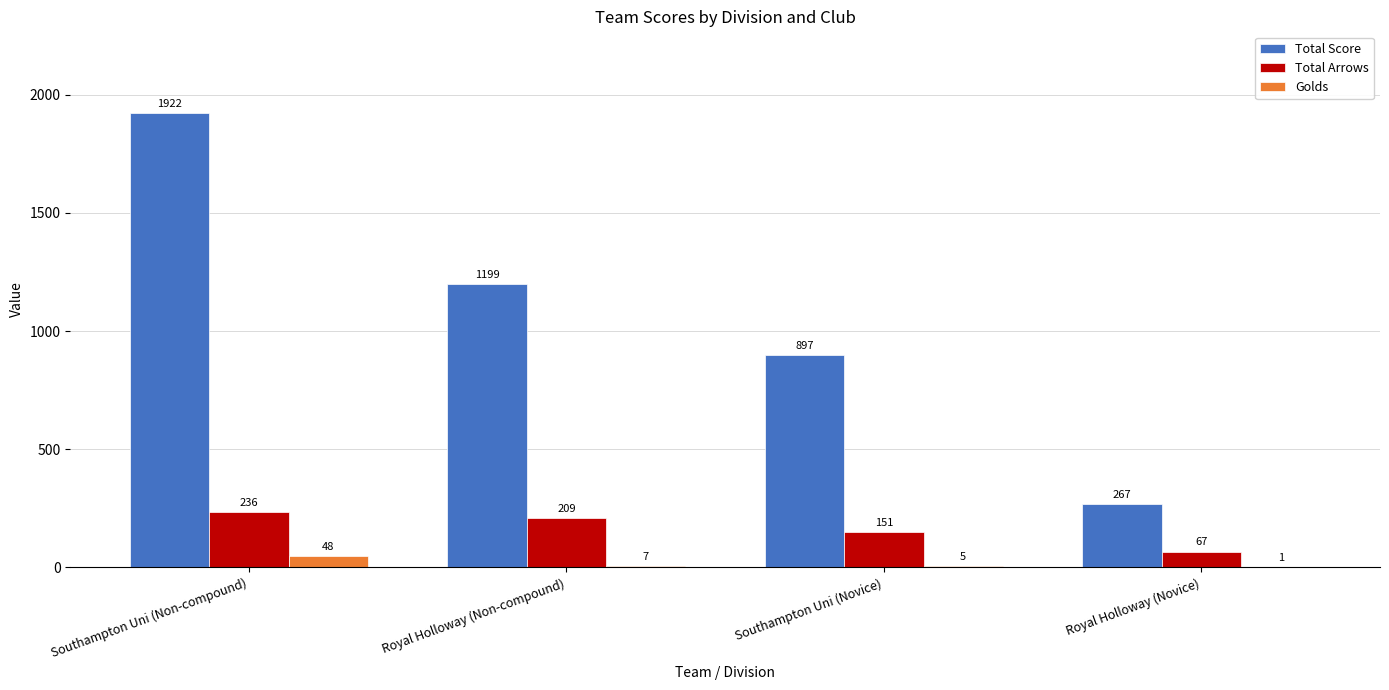

Which series has the largest total across all categories?

Total Score